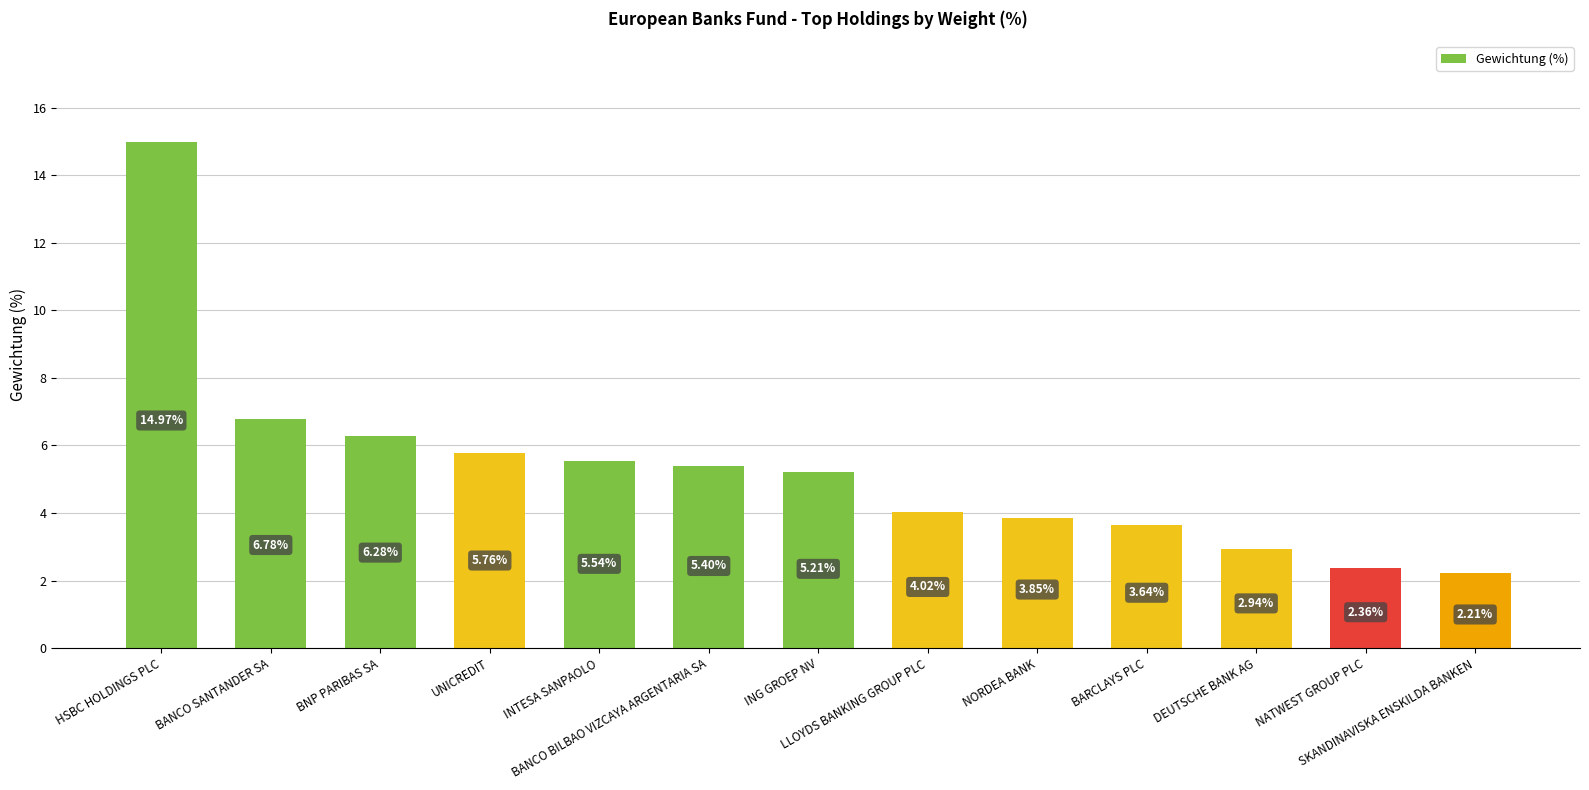

What is the label of the 6th bar from the right?

LLOYDS BANKING GROUP PLC